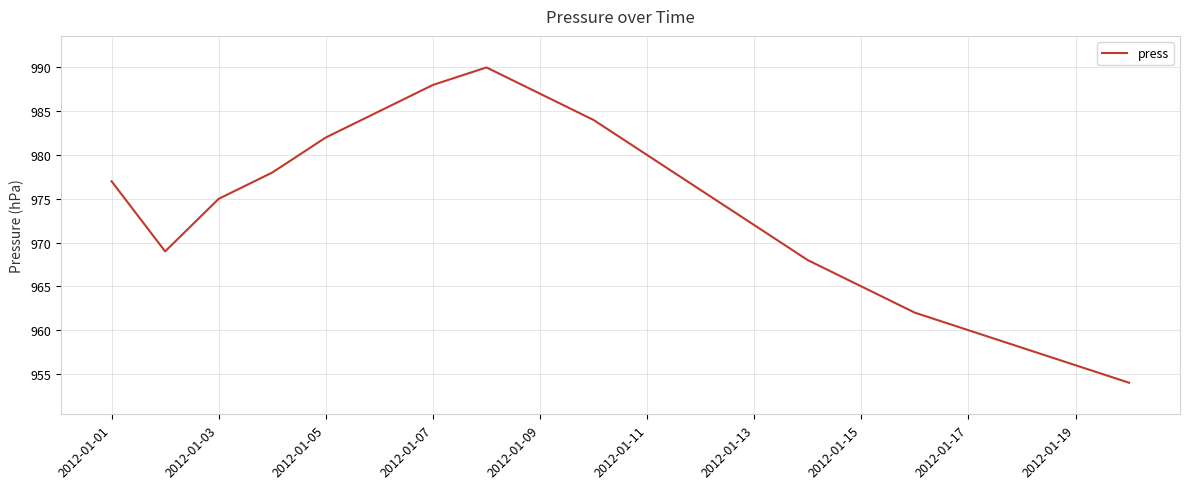

What is the greatest value displayed?

990